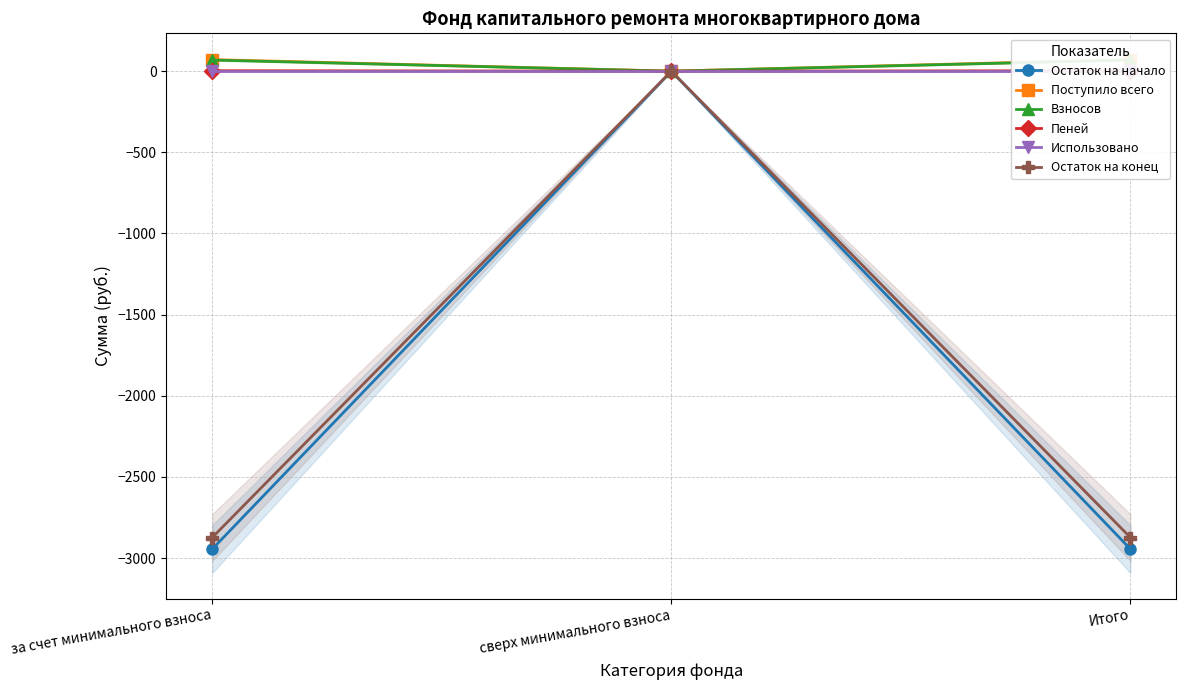

What is the difference between the maximum and minimum values in the Поступило всего series?

71.2